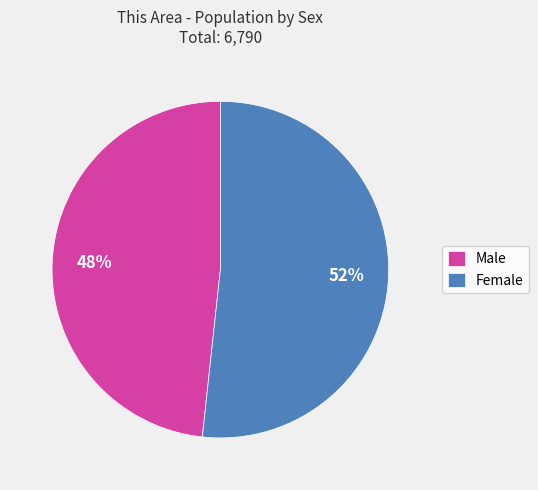

To the nearest percent, what percentage of the pie is Female?

52%